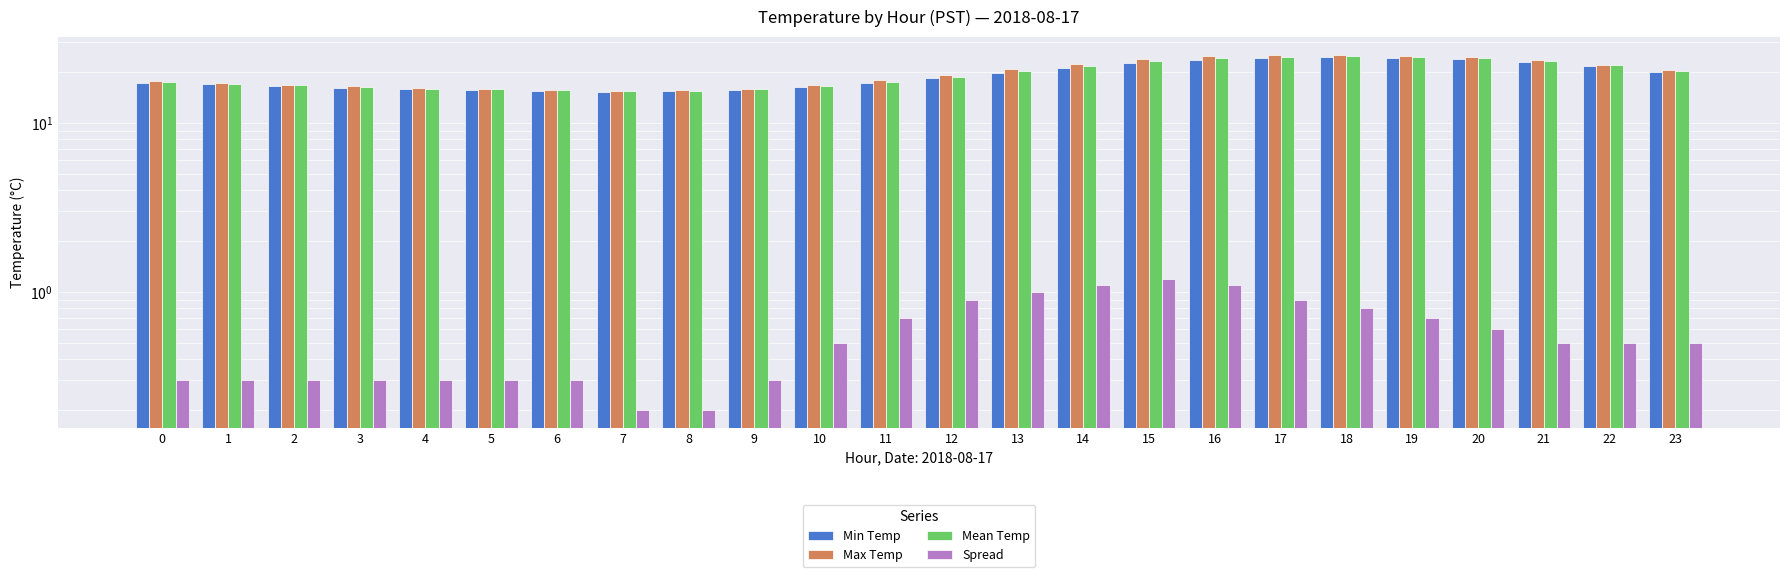

What is the minimum value for Max Temp?

15.5